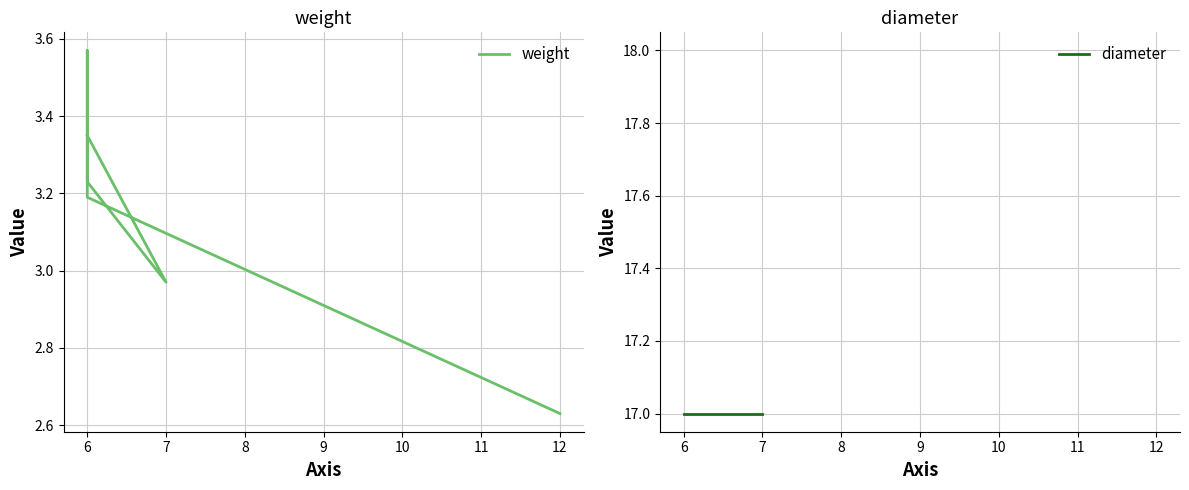

Between 5 and 8, which series saw the biggest shift?

weight